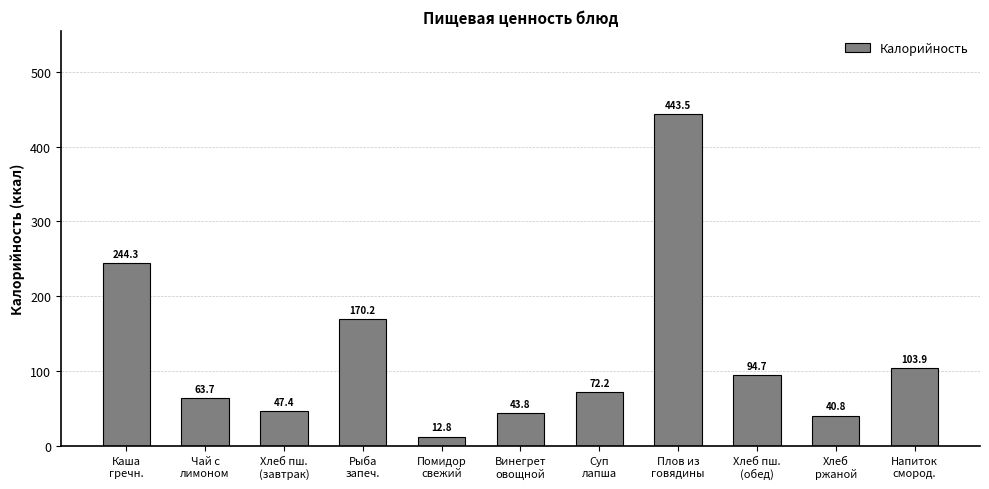

Does the chart contain any negative values?

No